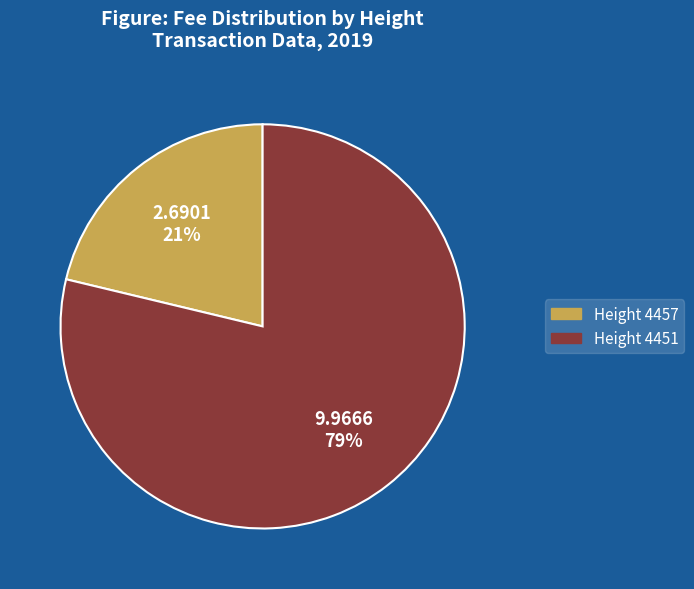

Does any single category account for the majority?

Yes